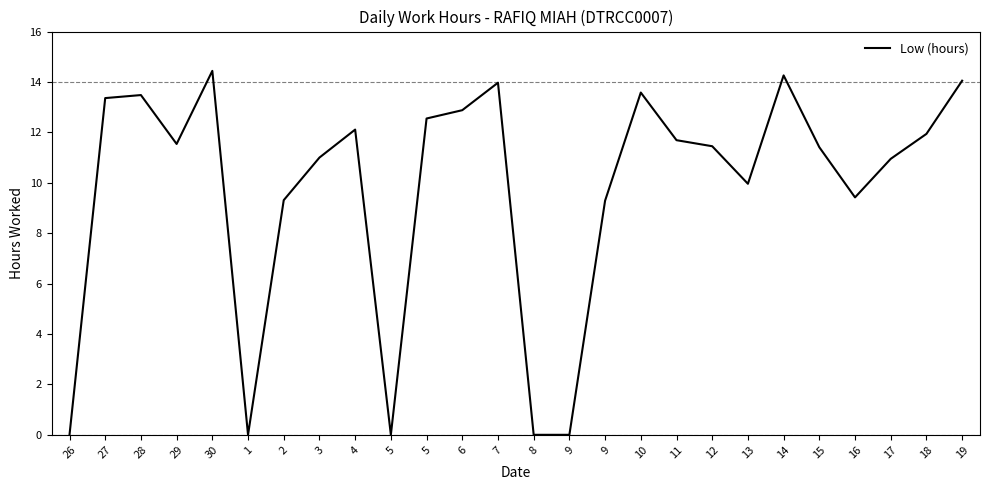

Reading left to right, transcribe all the data shown in this chart.

0.0	13.4	13.5	11.5	14.4	0.0	9.3	11.0	12.1	0.0	12.6	12.9	14.0	0.0	0.0	9.3	13.6	11.7	11.4	10.0	14.3	11.4	9.4	10.9	11.9	14.1